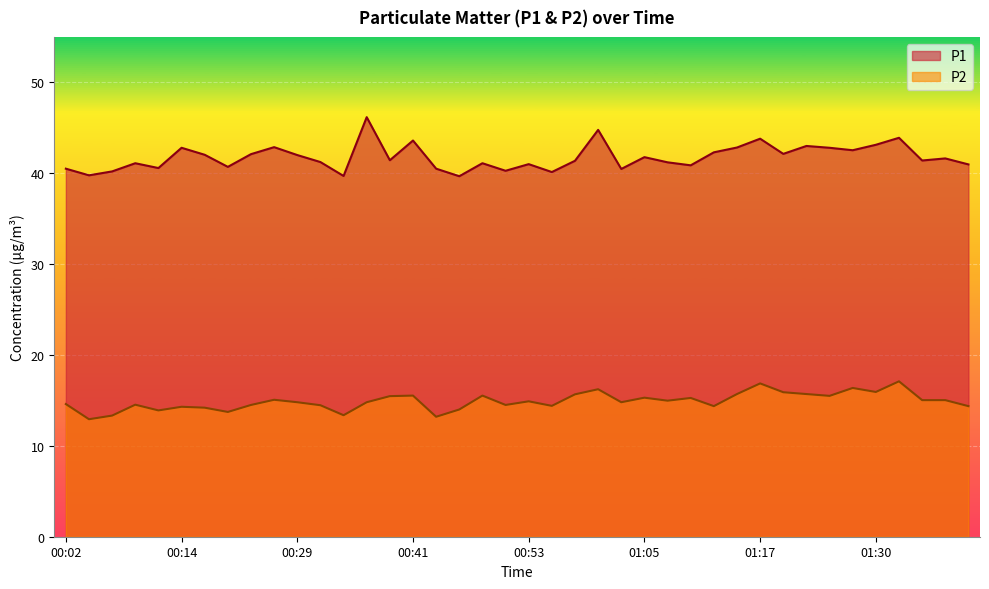

At which label does P2 reach its minimum?

00:04